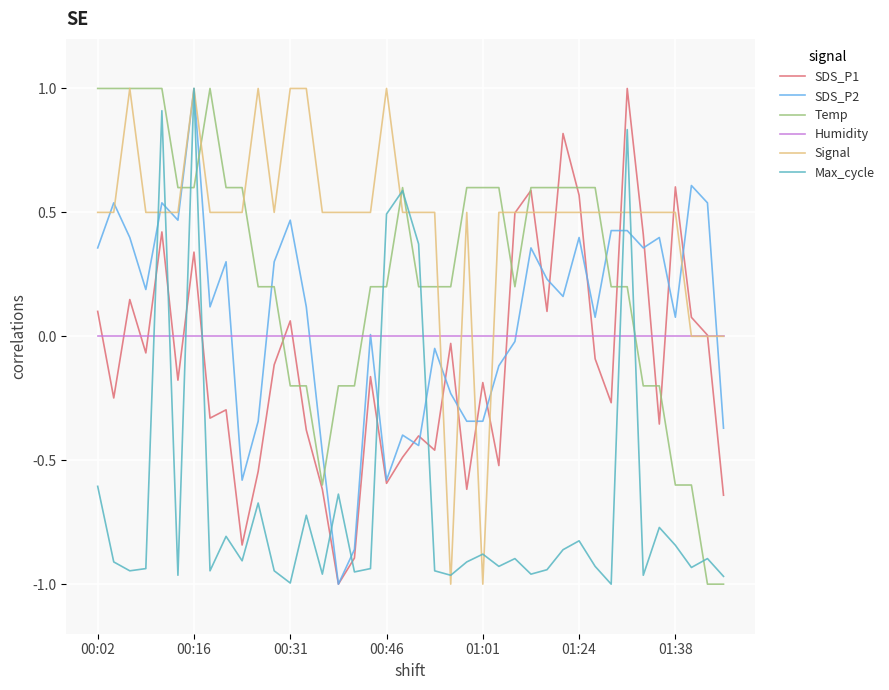

Which series ends up on top after the final intersection of Humidity and Max_cycle?

Humidity